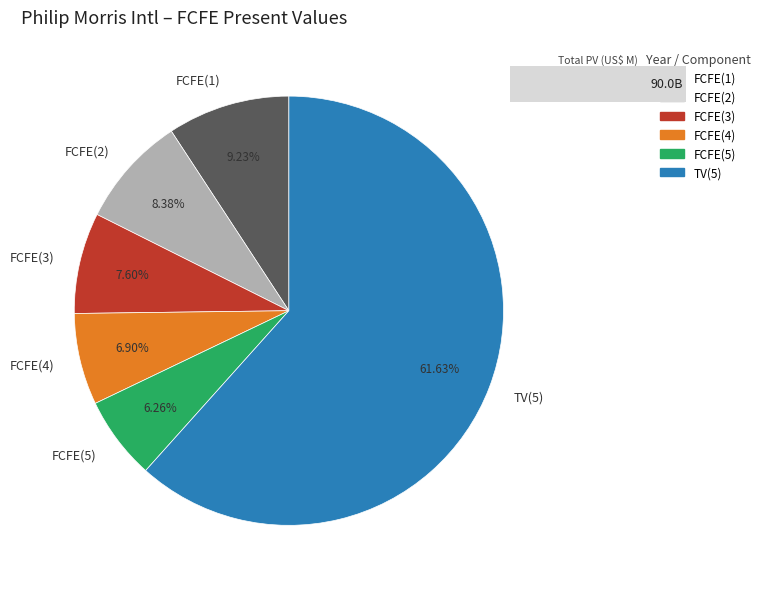

What percentage do FCFE(4) and FCFE(5) together represent?

13.2%